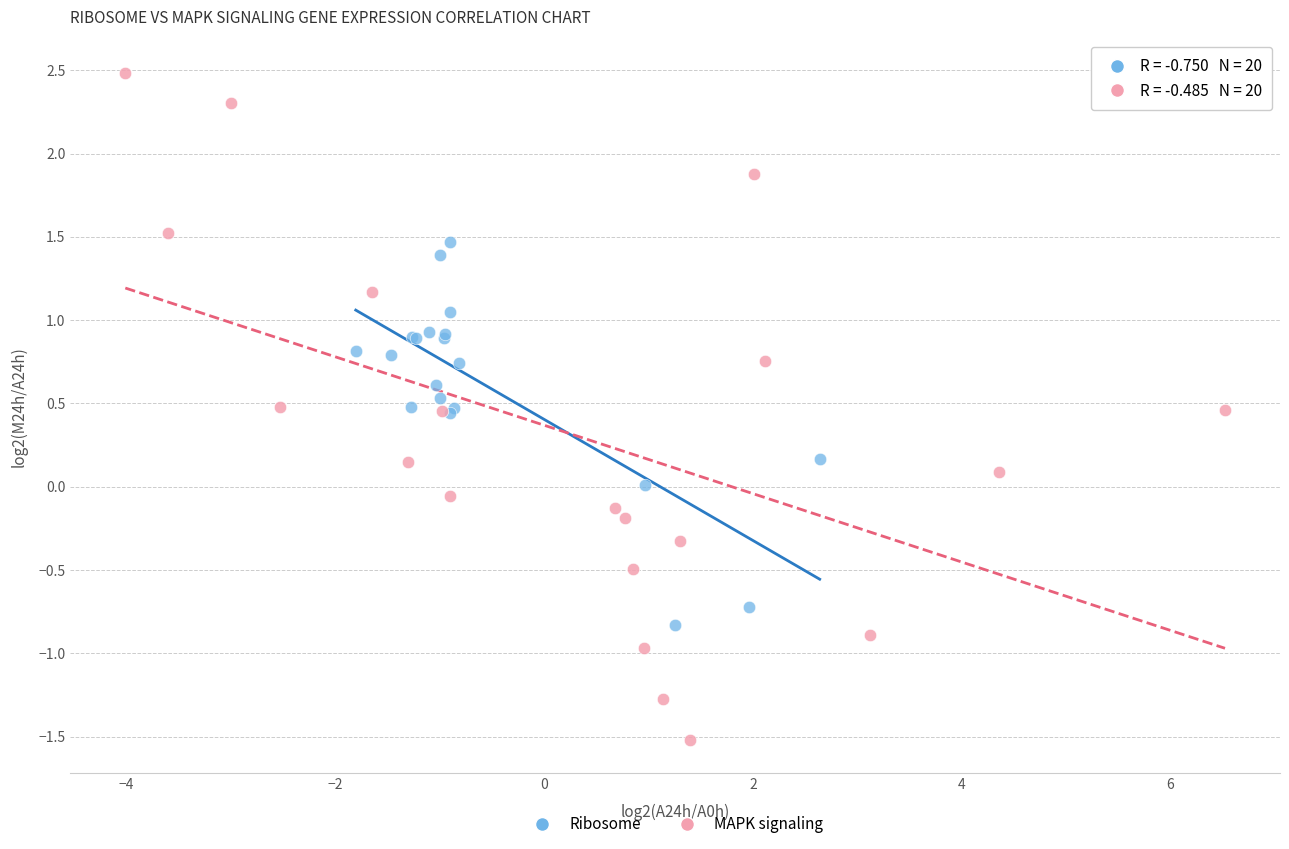

Which series has the largest Y range (max minus min)?

MAPK signaling